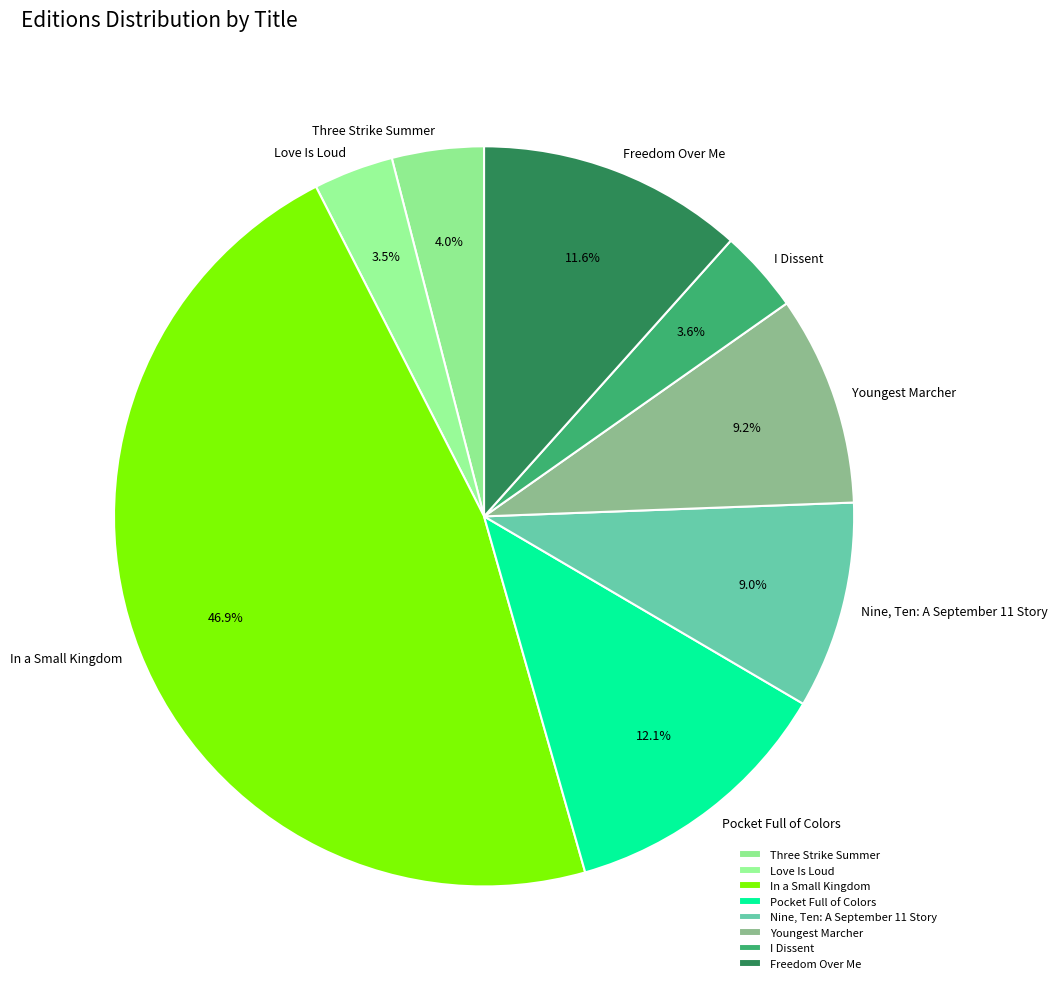

To the nearest percent, what portion does I Dissent represent?

4%